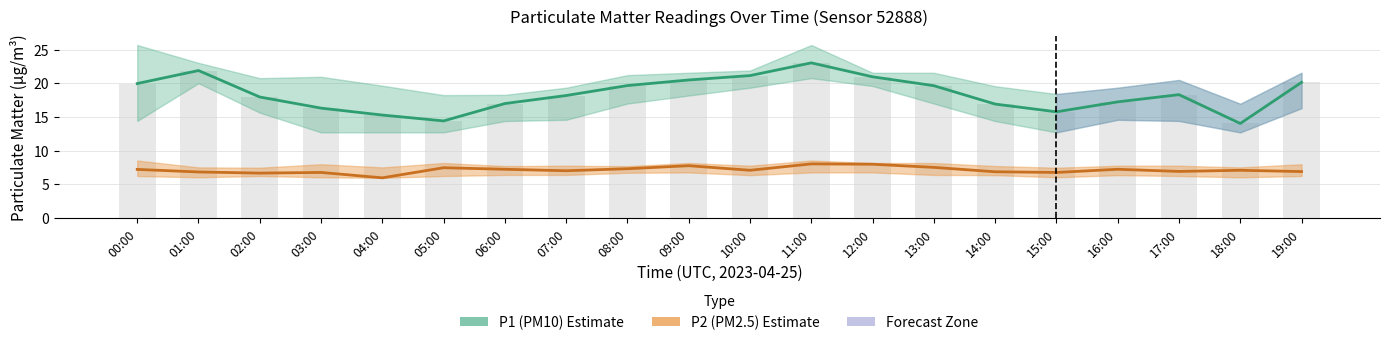

What position from the left is 10:00?

11